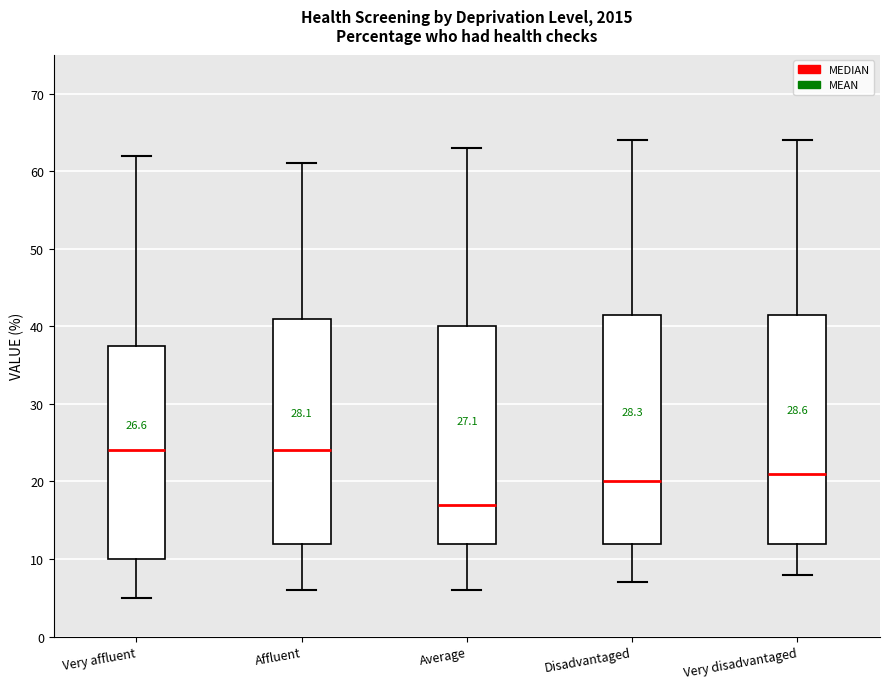

Reading left to right, read every box against the y-axis: the position of its median line, the range the box covers, and the ends of its whiskers. The values are not printed on the chart, so give them approximately, as read against the axis.

Very affluent: median 24, box 10 to 38, whiskers 5 to 62
Affluent: median 24, box 12 to 41, whiskers 6 to 61
Average: median 17, box 12 to 40, whiskers 6 to 63
Disadvantaged: median 20, box 12 to 42, whiskers 7 to 64
Very disadvantaged: median 21, box 12 to 42, whiskers 8 to 64